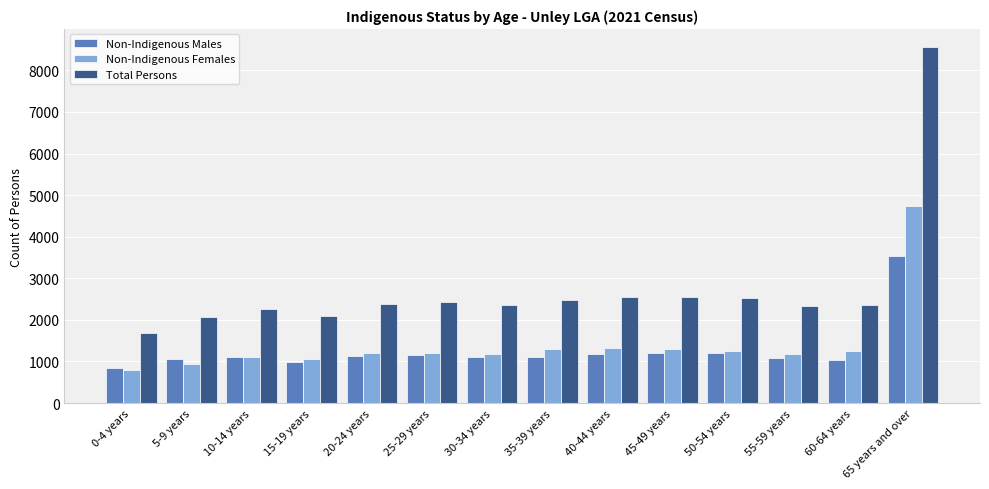

How many values in the Total Persons series are below 2386?

7